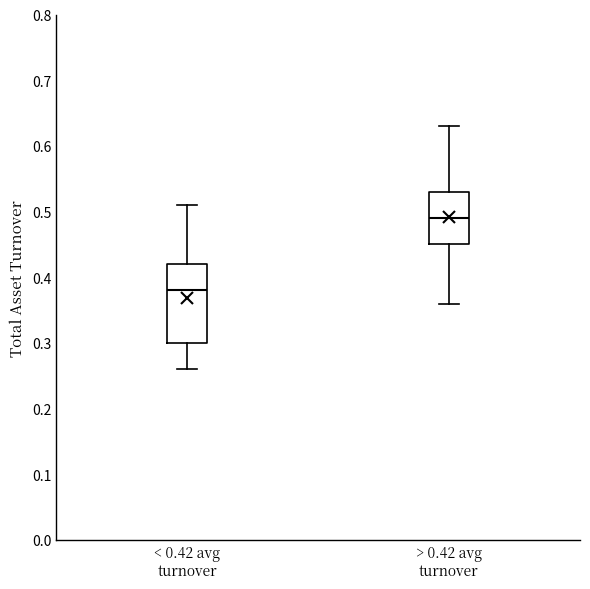

Reading left to right, transcribe this box plot: for each box, give where its median line is, the range the box spans, and where its two whiskers end, as read against the y-axis. The values are not printed on the chart, so give them approximately, as read against the axis.

< 0.42 avg turnover: median 0.38, box 0.30 to 0.42, whiskers 0.26 to 0.51
> 0.42 avg turnover: median 0.49, box 0.45 to 0.53, whiskers 0.36 to 0.63